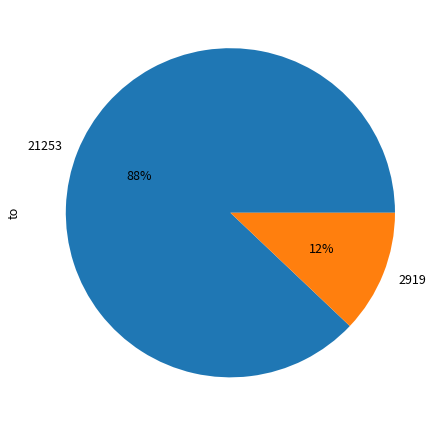

How many slices are in this pie chart?

2